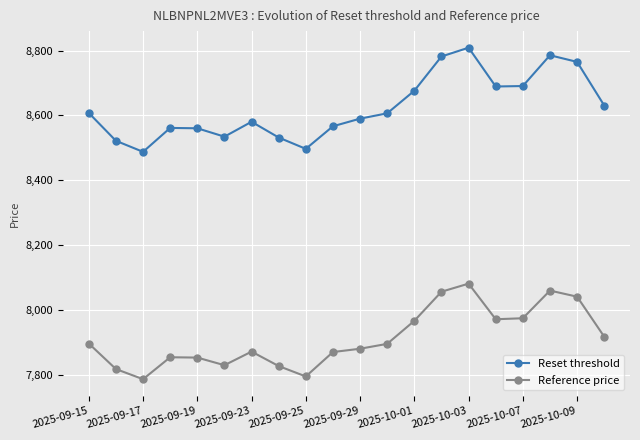

True or false: Reset threshold and Reference price intersect in this chart.

False